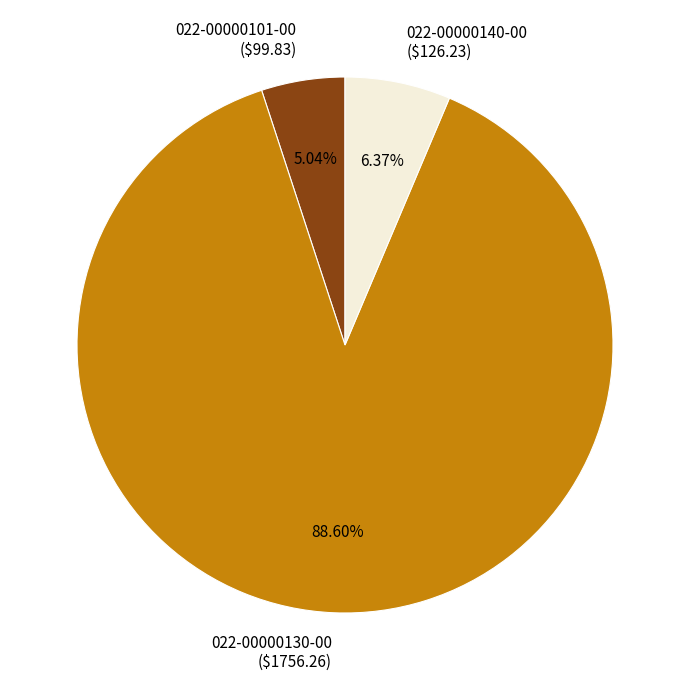

Count the number of slices in the pie.

3